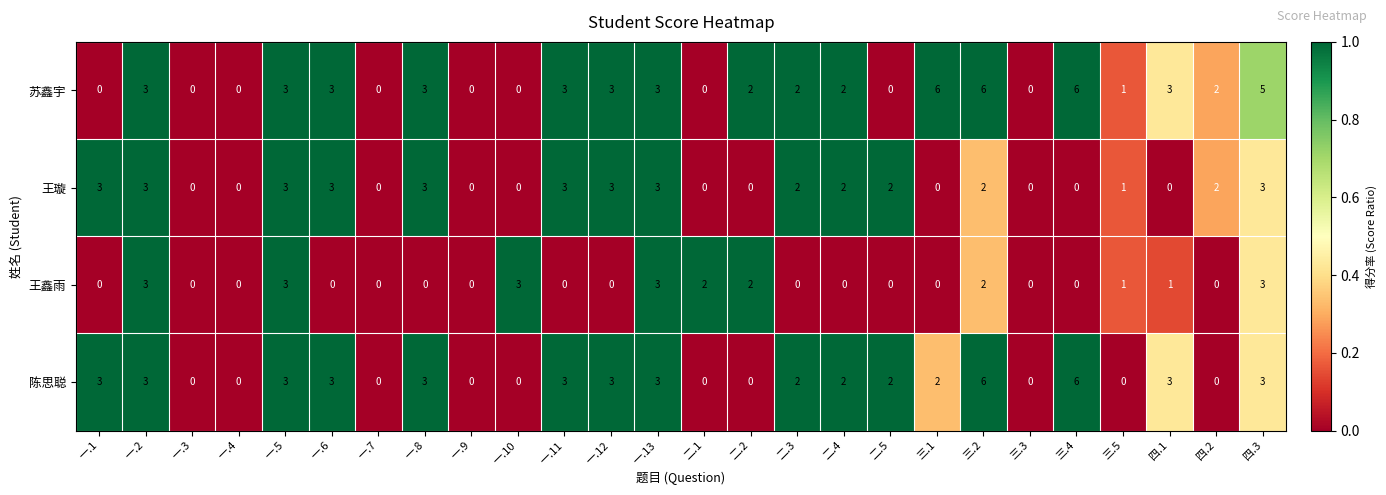

Which series changed the most between 二.5 and 三.2?

苏鑫宇